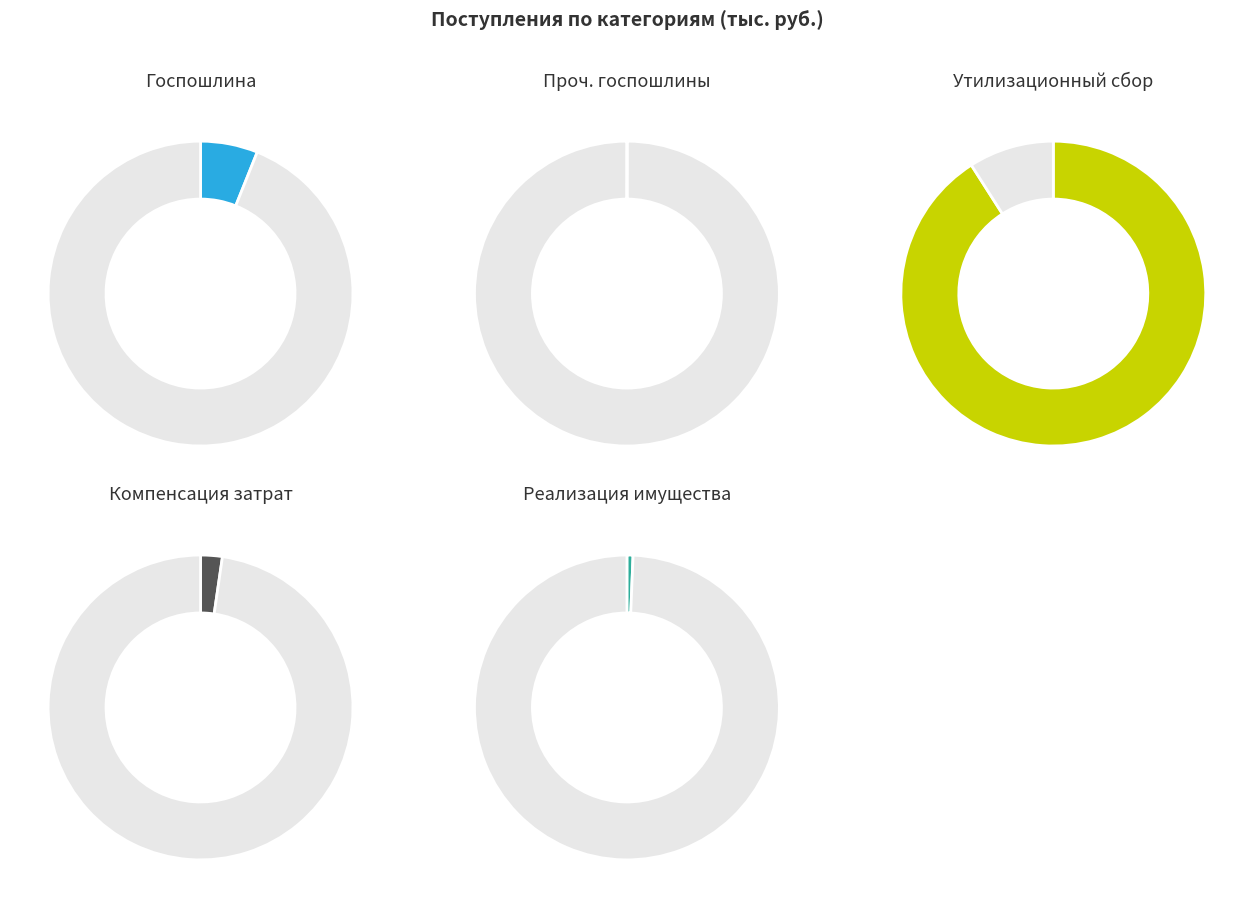

To the nearest percent, what is the difference between the Государственная пошлина and Доходы от реализации имущества slice percentages?

5%